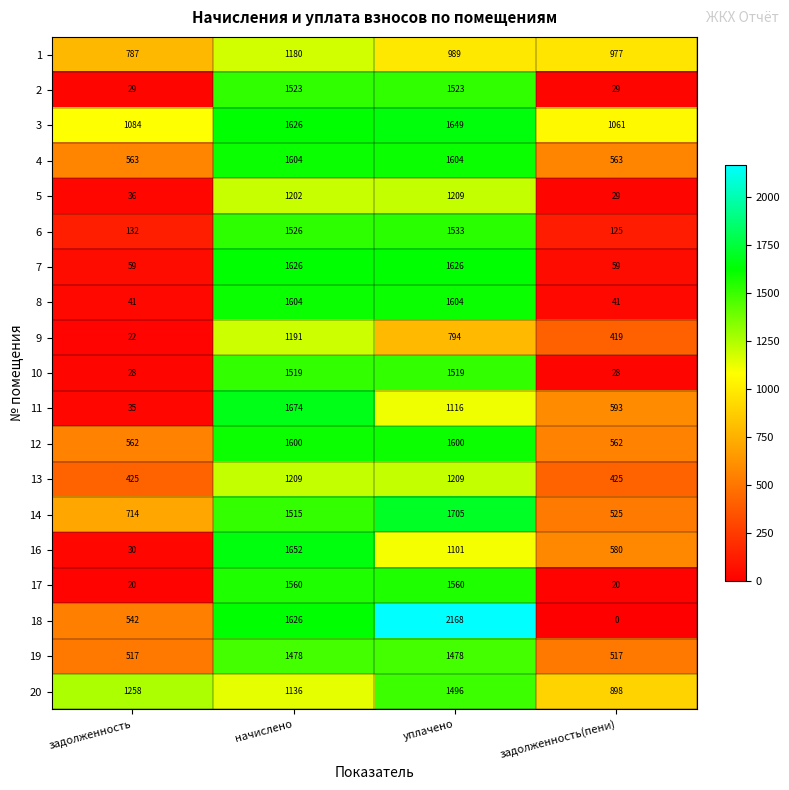

What is the maximum value shown in the chart?

2168